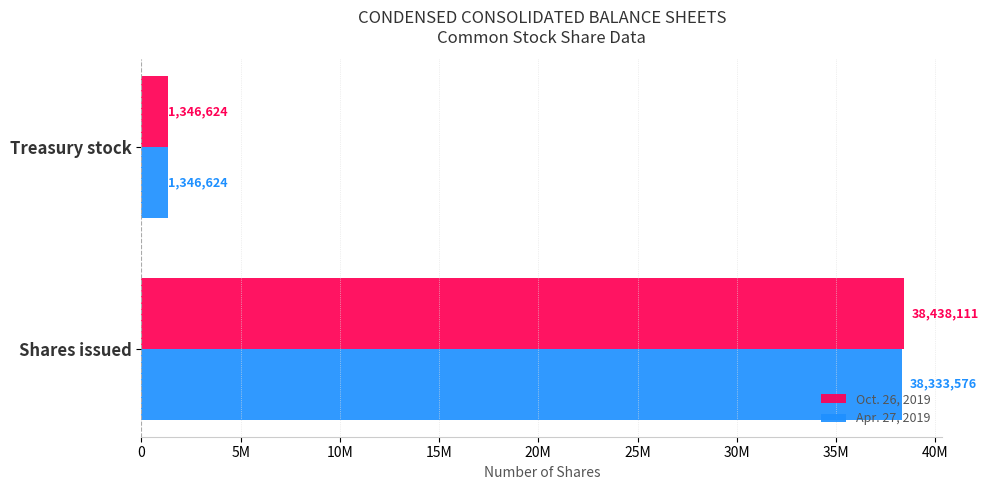

What is the maximum value for Oct. 26, 2019?

38438111